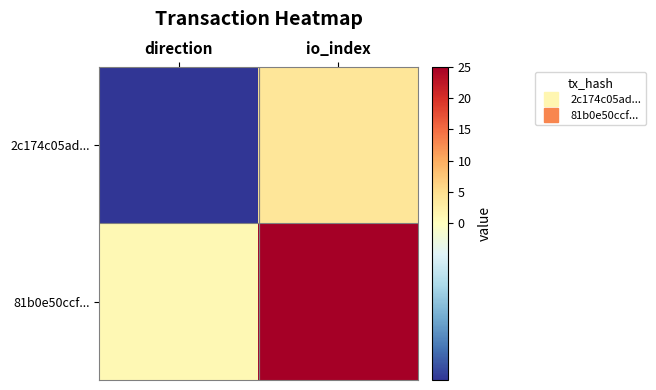

At io_index, list the series in order from largest to smallest.

81b0e50ccf..., 2c174c05ad...